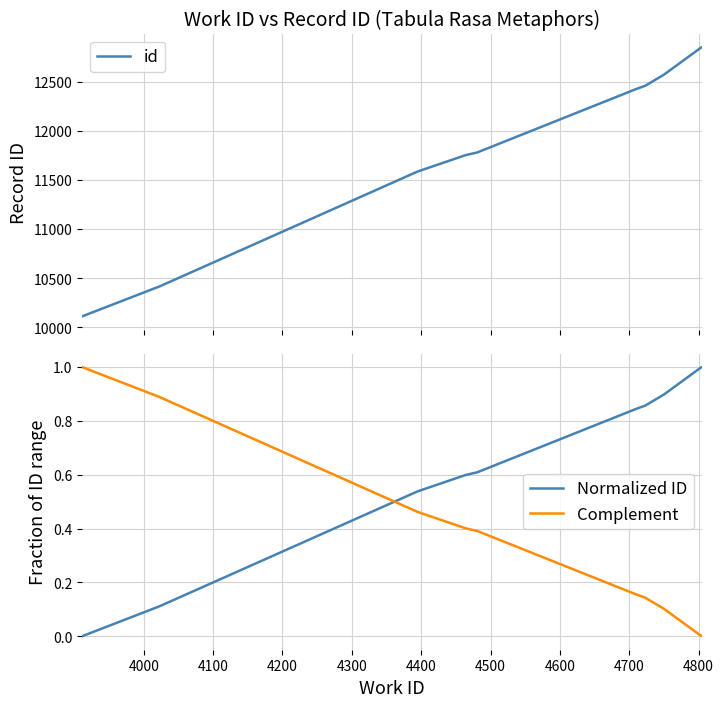

Which series ends up on top after the final intersection of Complement and Normalized ID?

Normalized ID